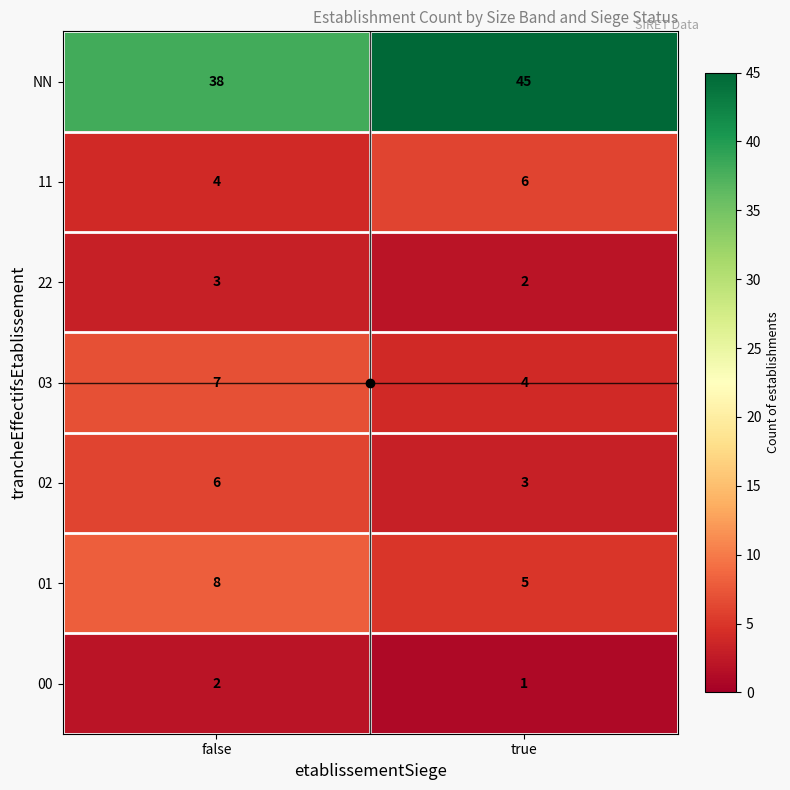

List the labels in order of 11 value, largest first.

true, false